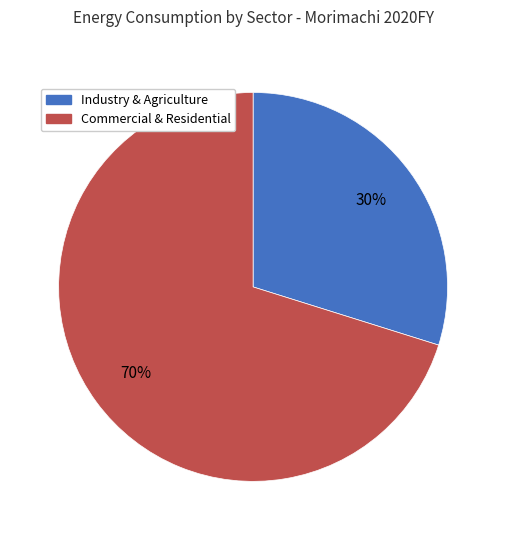

Is there a majority slice in this chart?

Yes